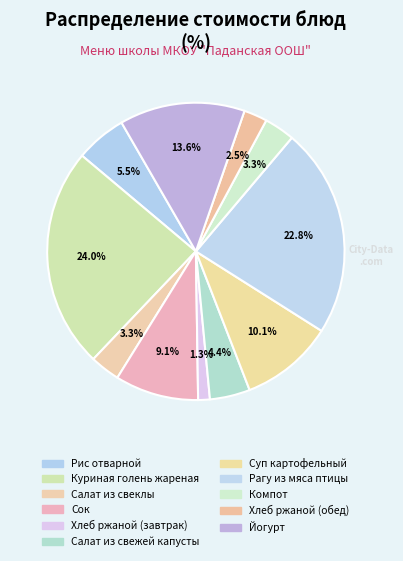

To the nearest percent, what portion does Суп картофельный represent?

10%